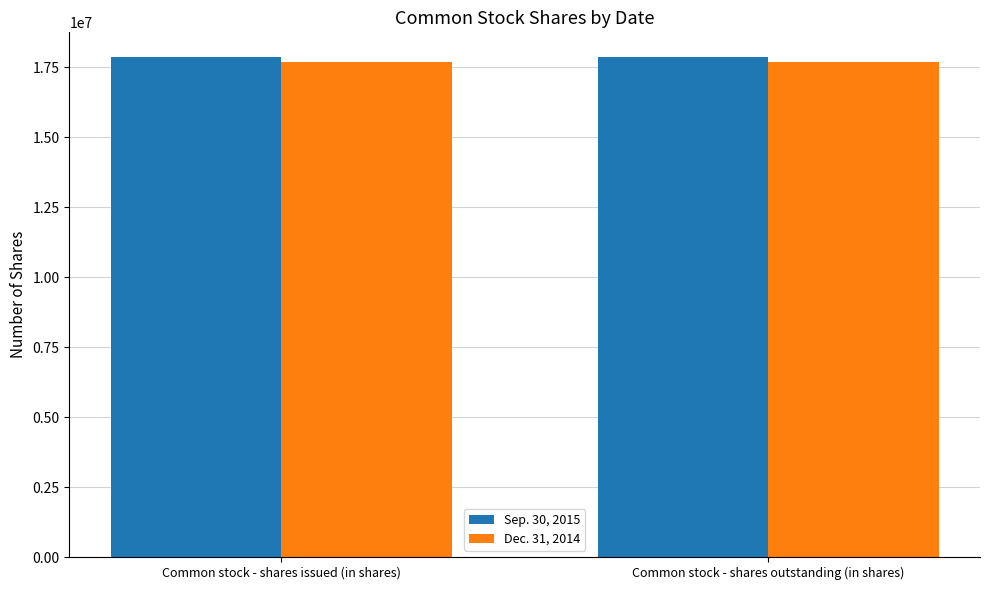

How many bars are there in each group?

2